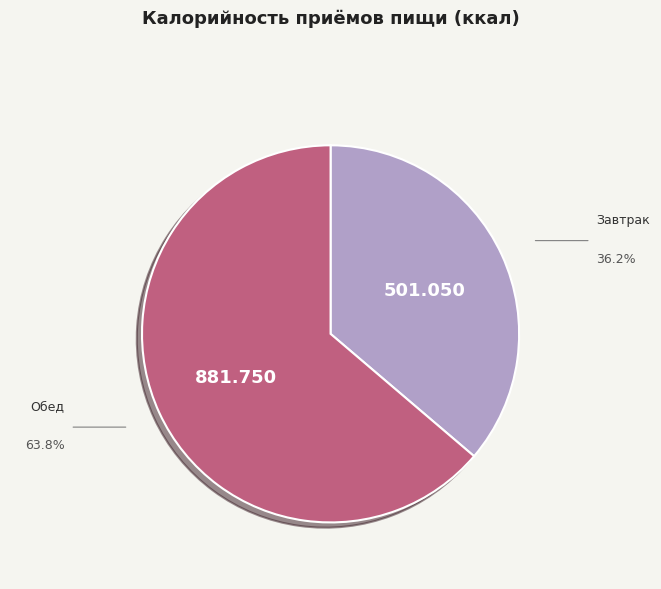

Is it true that Обед is 64% of the pie?

True